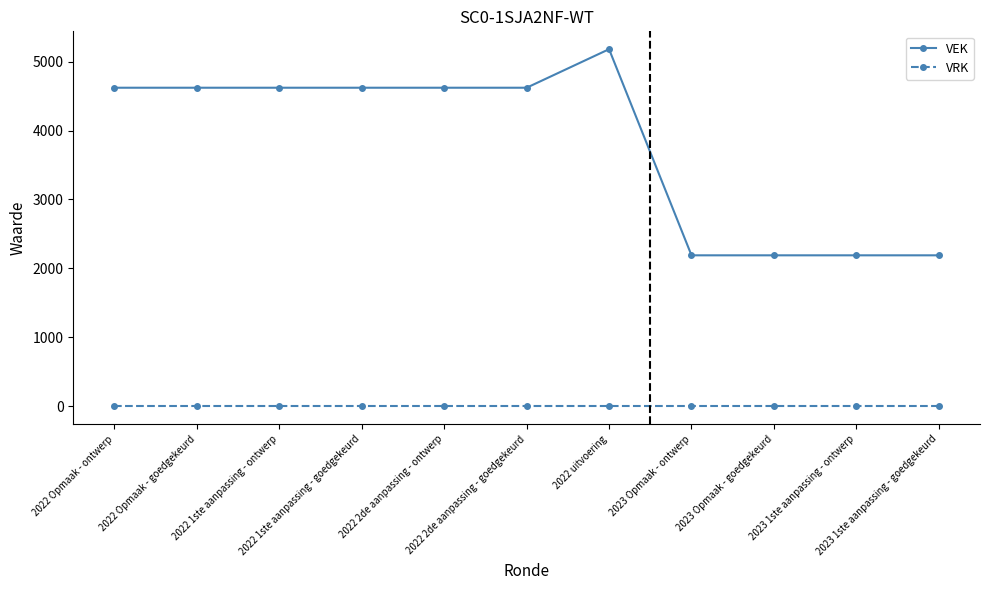

Reading left to right, list all the values displayed in this chart.

VEK: 2022 Opmaak - ontwerp=4621	2022 Opmaak - goedgekeurd=4621	2022 1ste aanpassing - ontwerp=4621	2022 1ste aanpassing - goedgekeurd=4621	2022 2de aanpassing - ontwerp=4621	2022 2de aanpassing - goedgekeurd=4621	2022 uitvoering=5180	2023 Opmaak - ontwerp=2190	2023 Opmaak - goedgekeurd=2190	2023 1ste aanpassing - ontwerp=2190	2023 1ste aanpassing - goedgekeurd=2190
VRK: 2022 Opmaak - ontwerp=0	2022 Opmaak - goedgekeurd=0	2022 1ste aanpassing - ontwerp=0	2022 1ste aanpassing - goedgekeurd=0	2022 2de aanpassing - ontwerp=0	2022 2de aanpassing - goedgekeurd=0	2022 uitvoering=0	2023 Opmaak - ontwerp=0	2023 Opmaak - goedgekeurd=0	2023 1ste aanpassing - ontwerp=0	2023 1ste aanpassing - goedgekeurd=0